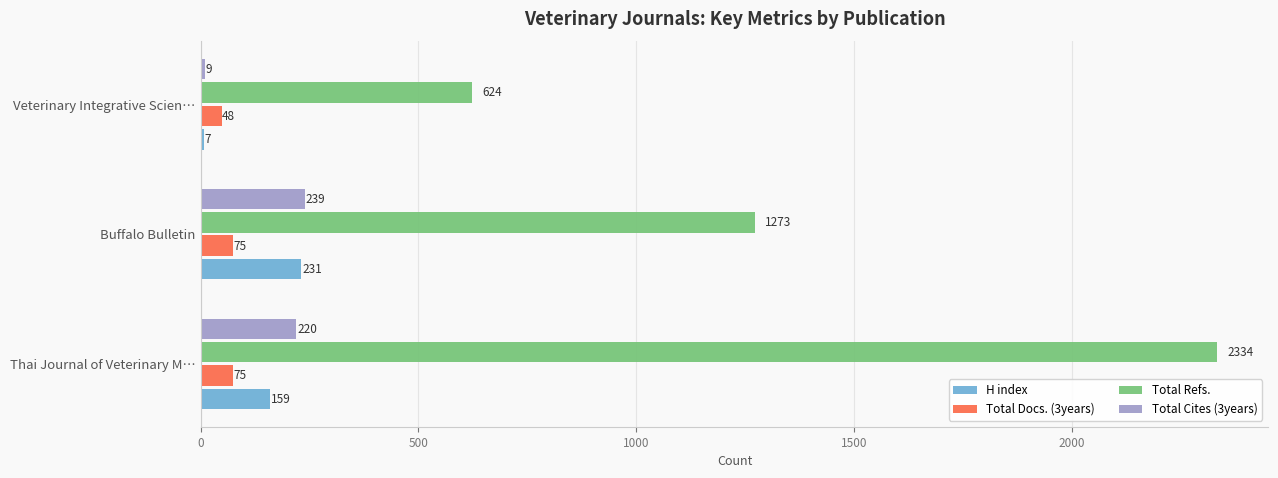

What is the sum of the Total Cites (3years) values at Veterinary Integrative Scien… and Thai Journal of Veterinary M…?

229